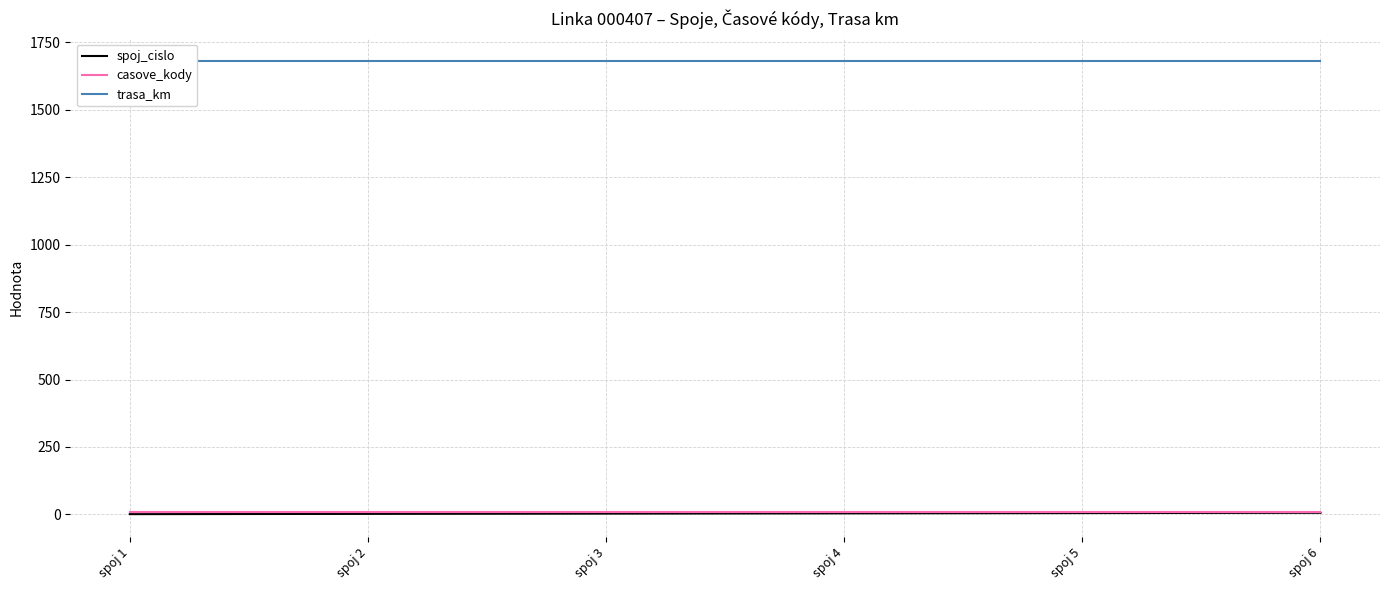

Reading left to right, extract all data points from this chart.

spoj_cislo: spoj 1=1	spoj 2=2	spoj 3=3	spoj 4=4	spoj 5=5	spoj 6=6
casove_kody: spoj 1=10	spoj 2=10	spoj 3=10	spoj 4=10	spoj 5=10	spoj 6=10
trasa_km: spoj 1=1680	spoj 2=1680	spoj 3=1680	spoj 4=1680	spoj 5=1680	spoj 6=1680